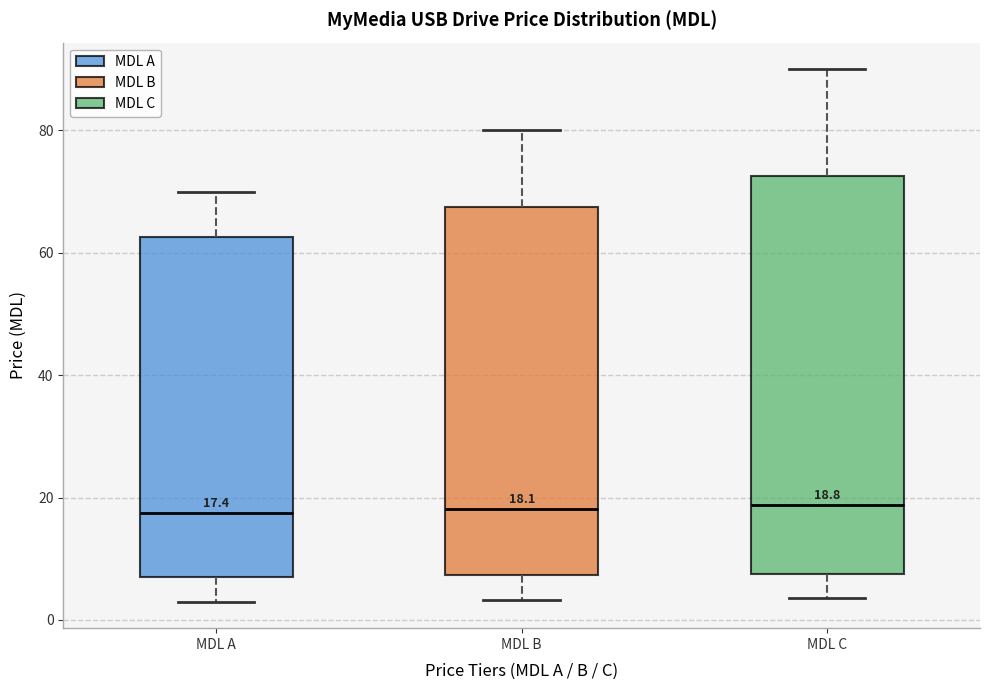

Comparing the boxes themselves (not the whiskers), which one is the tallest?

MDL C